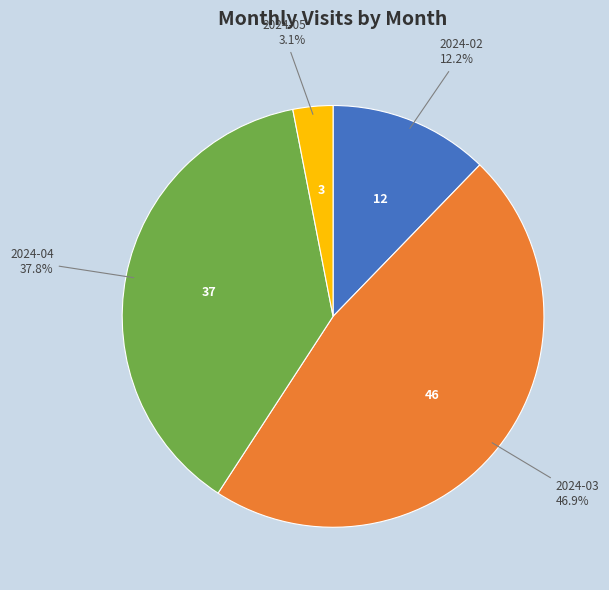

Is there any slice that represents more than half of the pie?

No